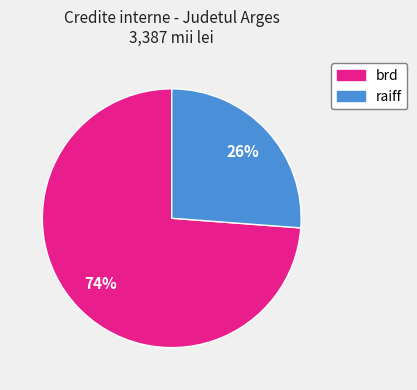

How many segments does this pie chart have?

2